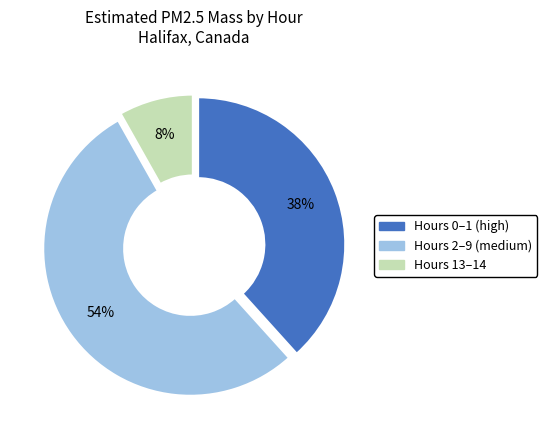

Count the number of slices in the pie.

3